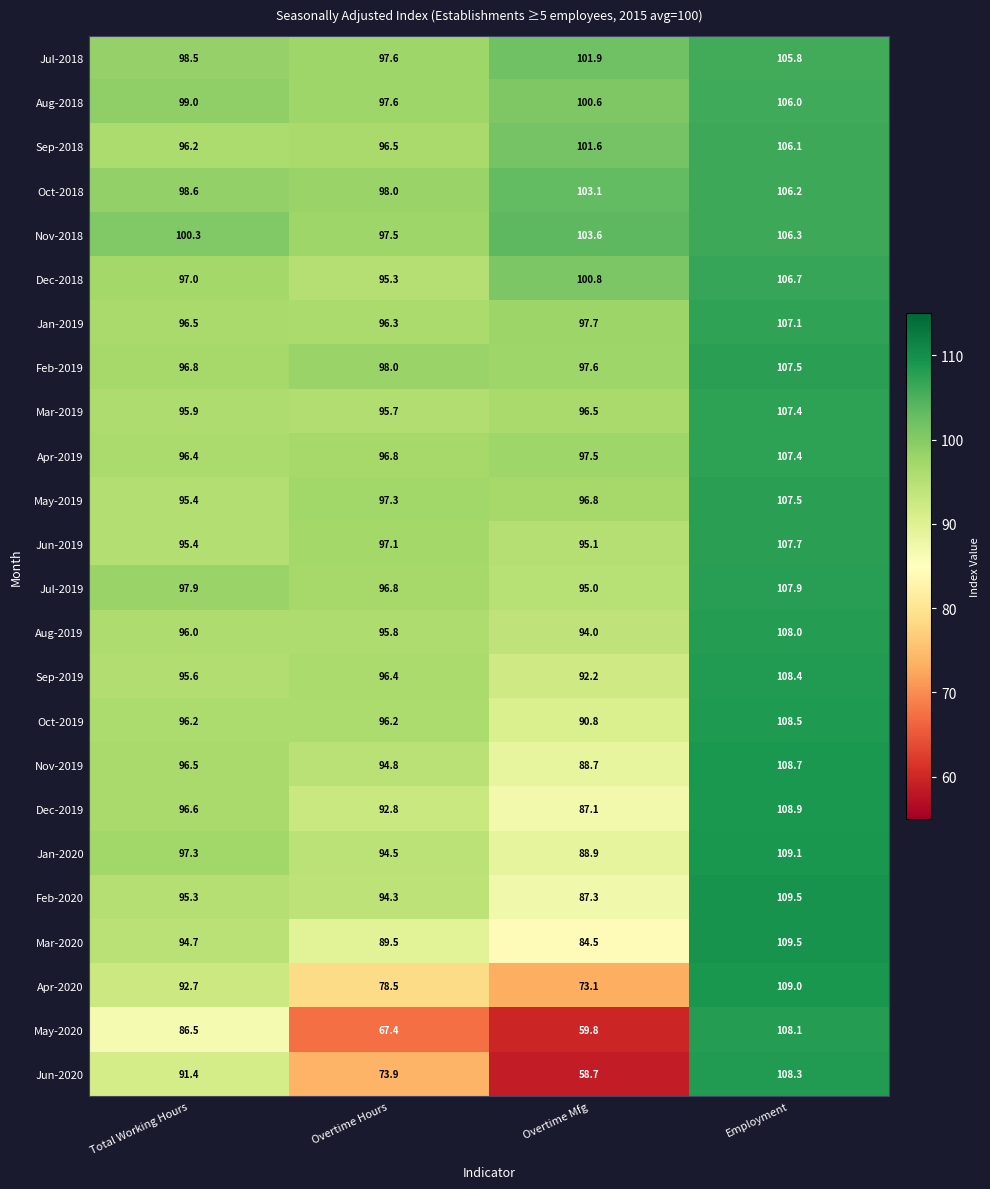

What is the difference between the Oct-2019 values at Overtime Mfg and Employment?

17.7